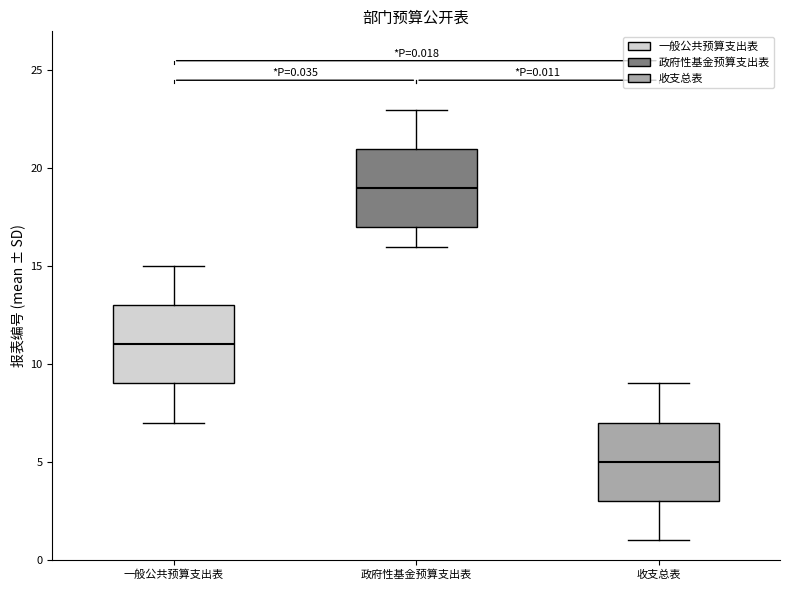

Which box's median line is the highest?

政府性基金预算支出表